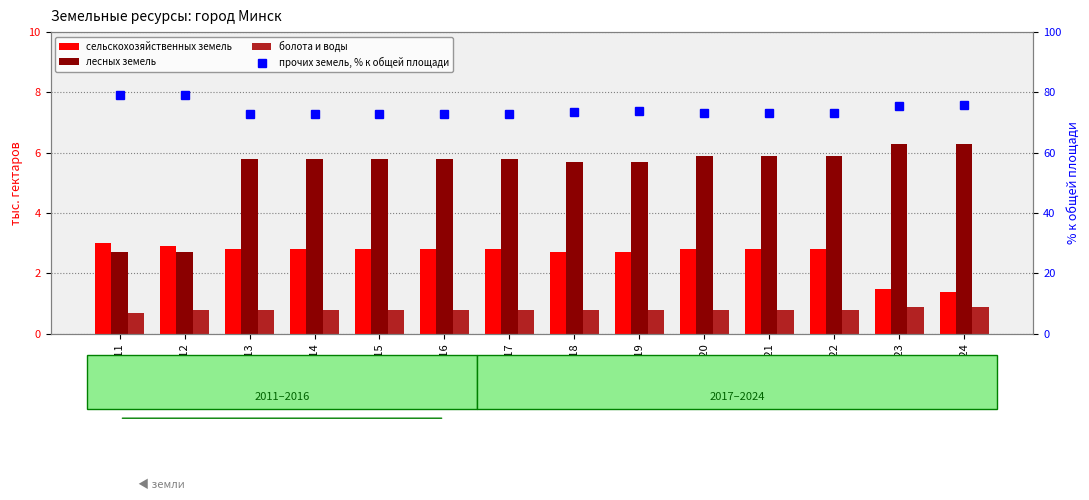

Reading right to left, list all the values displayed in this chart.

сельскохозяйственных земель: 1.4	1.5	2.8	2.8	2.8	2.7	2.7	2.8	2.8	2.8	2.8	2.8	2.9	3.0
лесных земель: 6.3	6.3	5.9	5.9	5.9	5.7	5.7	5.8	5.8	5.8	5.8	5.8	2.7	2.7
болота и воды: 0.9	0.9	0.8	0.8	0.8	0.8	0.8	0.8	0.8	0.8	0.8	0.8	0.8	0.7
прочих земель, % к общей площади: 75.7	75.4	73.1	73.1	73.1	73.7	73.6	73.0	73.0	73.0	73.0	73.0	79.2	79.2